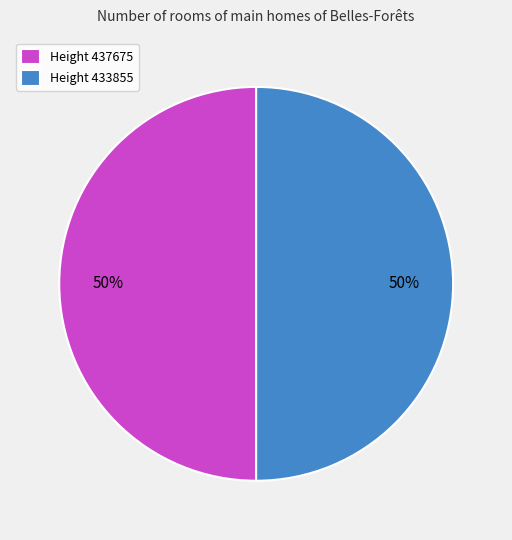

Is the sum of Height 433855 and Height 437675 greater than half?

Yes